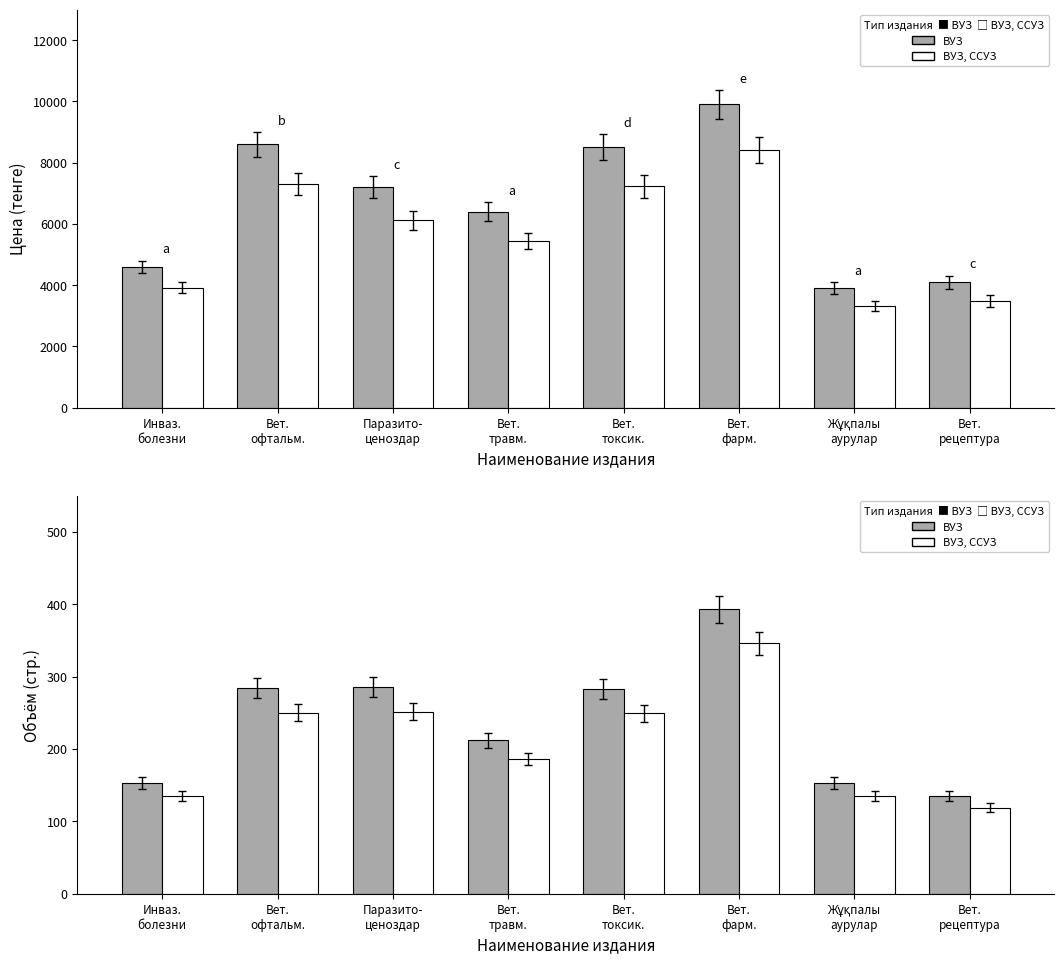

Reading left to right, extract all data points from this chart.

ВУЗ: 153.0	284.0	286.0	212.0	283.0	393.0	153.0	135.0
ВУЗ, ССУЗ: 134.6	249.9	251.7	186.6	249.0	345.8	134.6	118.8